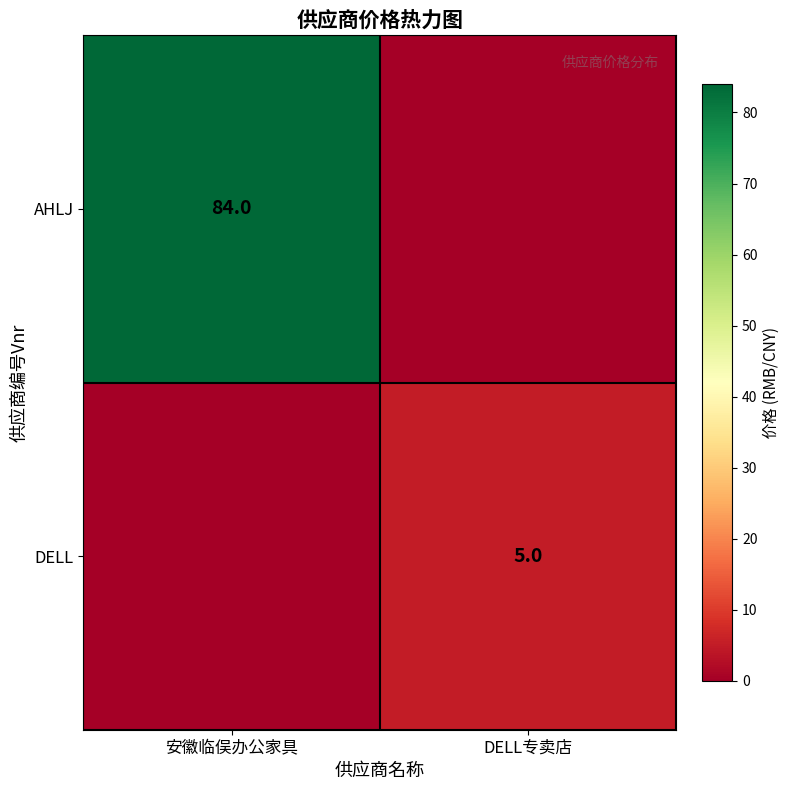

The AHLJ series shows 84 at 安徽临俣办公家具. True or false?

True